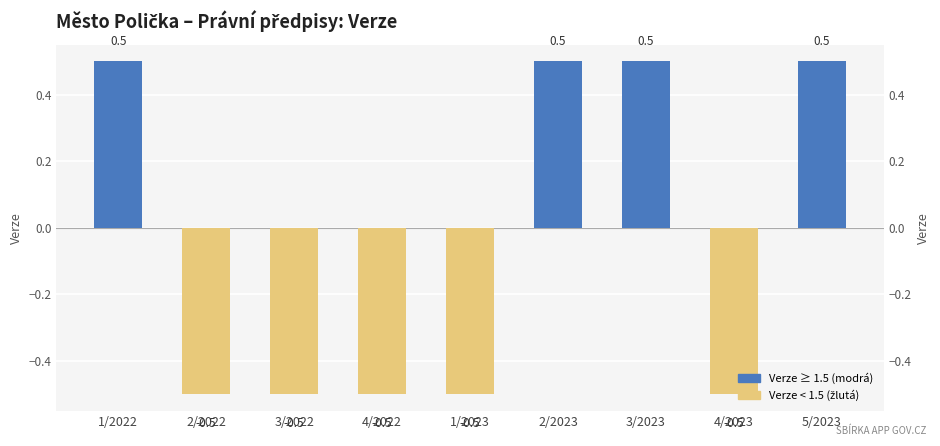

True or false: the data shows 0.7 at 2/2023.

False